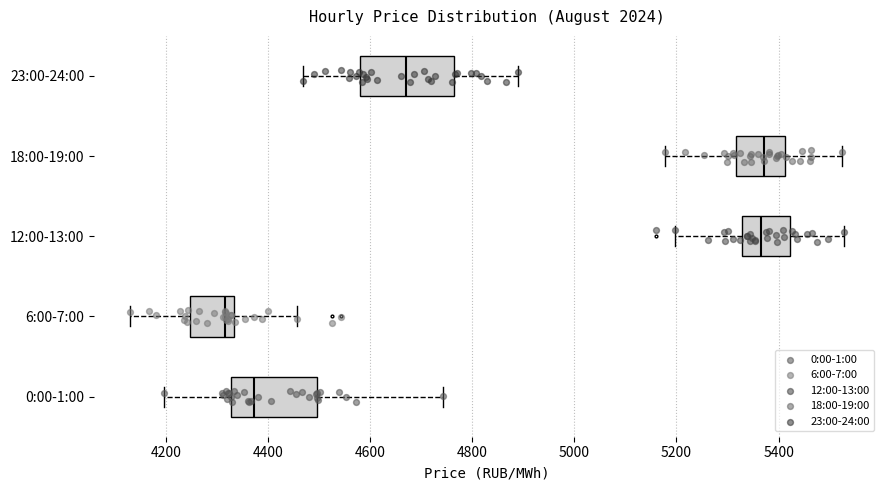

Reading bottom to top, read every box against the x-axis: the position of its median line, the range the box covers, and the ends of its whiskers. The values are not printed on the chart, so give them approximately, as read against the axis.

0:00-1:00: median 4380, box 4320 to 4500, whiskers 4200 to 4740
6:00-7:00: median 4320, box 4240 to 4340, whiskers 4120 to 4460
12:00-13:00: median 5360, box 5320 to 5420, whiskers 5200 to 5520
18:00-19:00: median 5380, box 5320 to 5420, whiskers 5180 to 5520
23:00-24:00: median 4660, box 4580 to 4760, whiskers 4460 to 4900